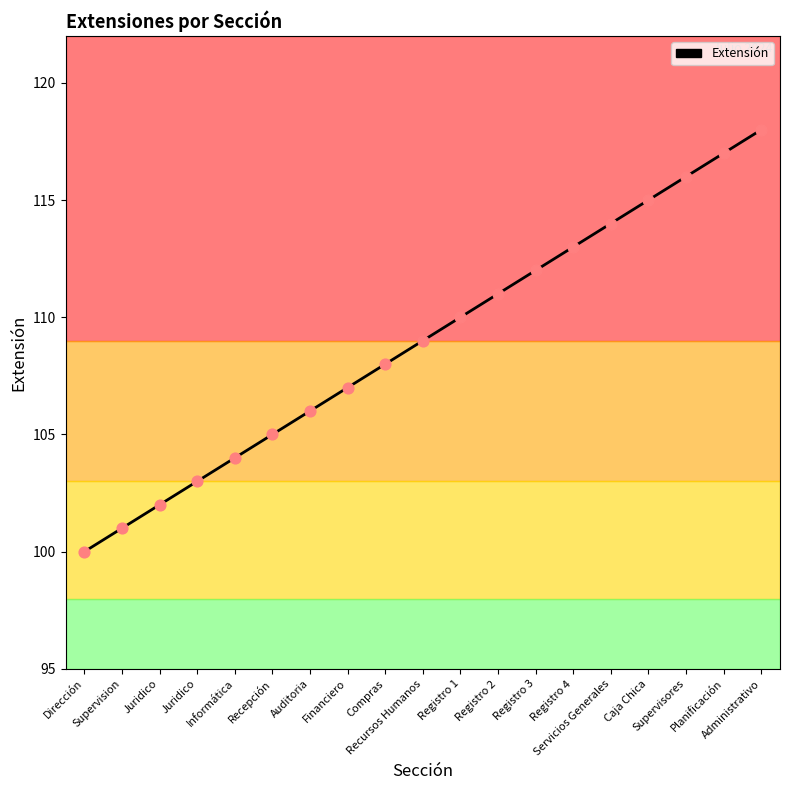

Is this an area chart (filled region under the line)?

No